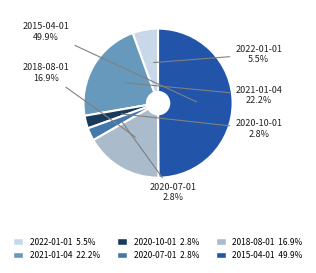

Count the number of slices in the pie.

6